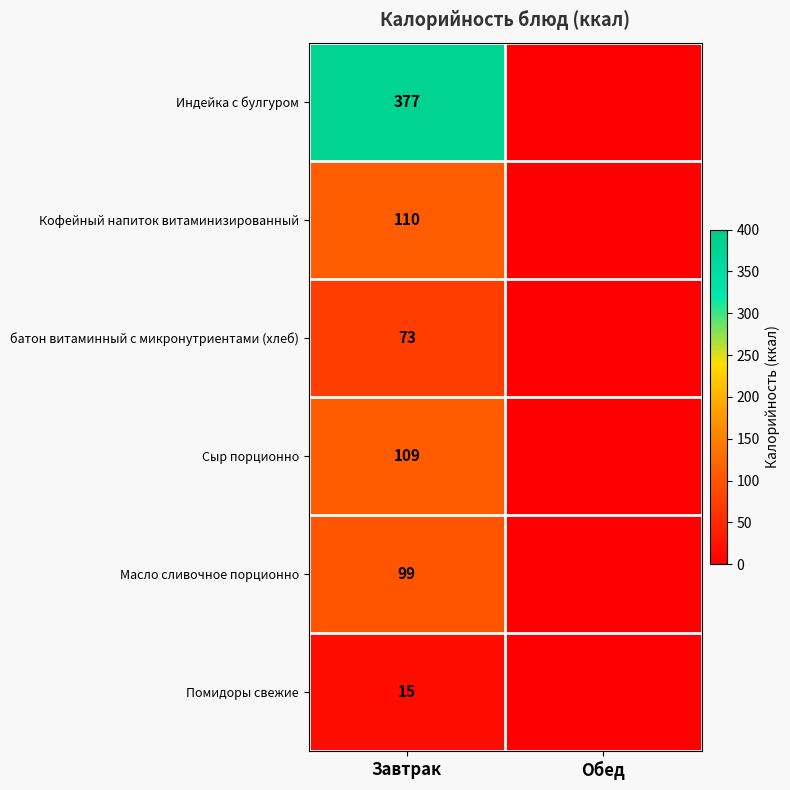

Is it true that Кофейный напиток витаминизированный equals 40 at Завтрак?

False